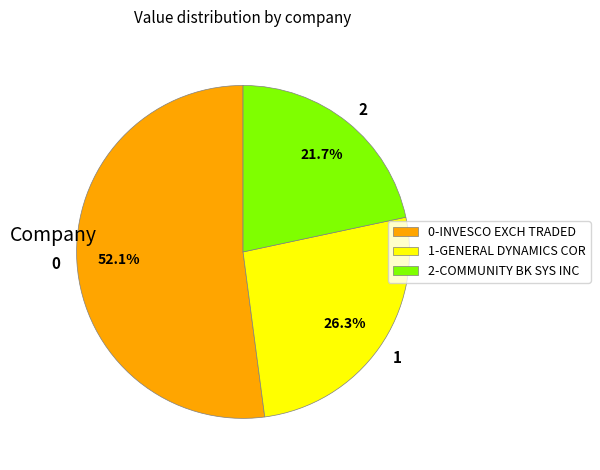

Does 1 represent more than half of the total?

No